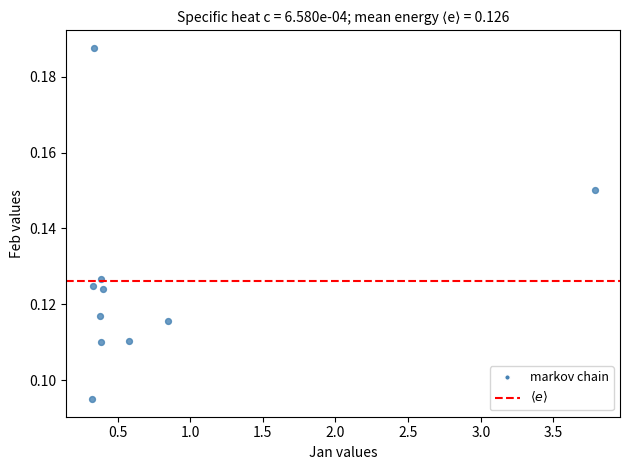

What is the average X value?

0.8